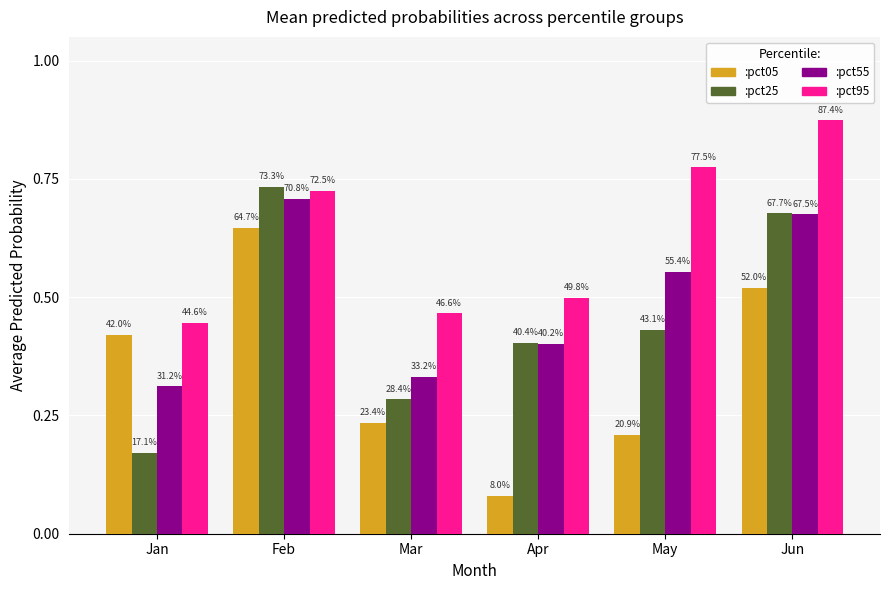

Reading right to left, transcribe all the data shown in this chart.

:pct05: 0.5	0.2	0.1	0.2	0.6	0.4
:pct25: 0.7	0.4	0.4	0.3	0.7	0.2
:pct55: 0.7	0.6	0.4	0.3	0.7	0.3
:pct95: 0.9	0.8	0.5	0.5	0.7	0.4